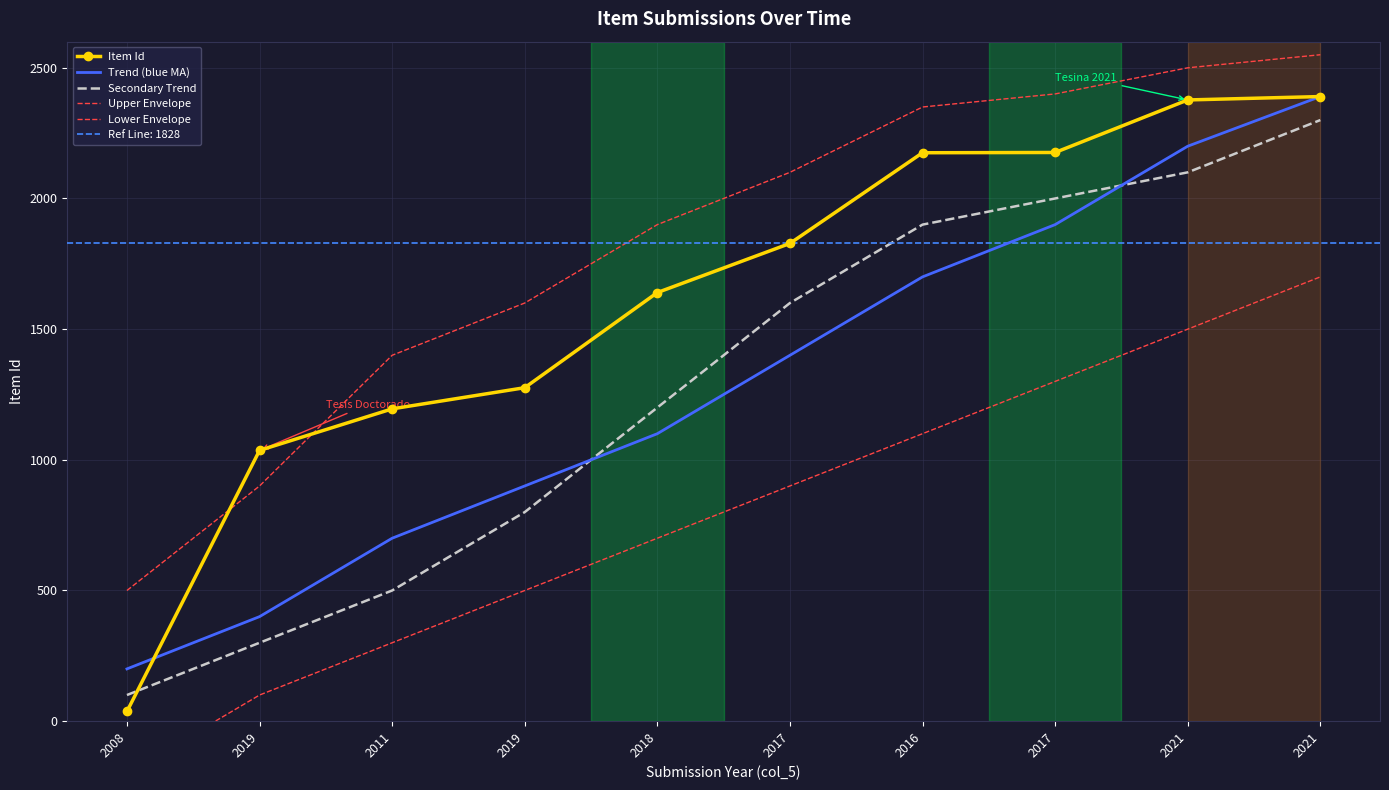

What is the difference between the maximum and minimum values in the Secondary Trend series?

2200